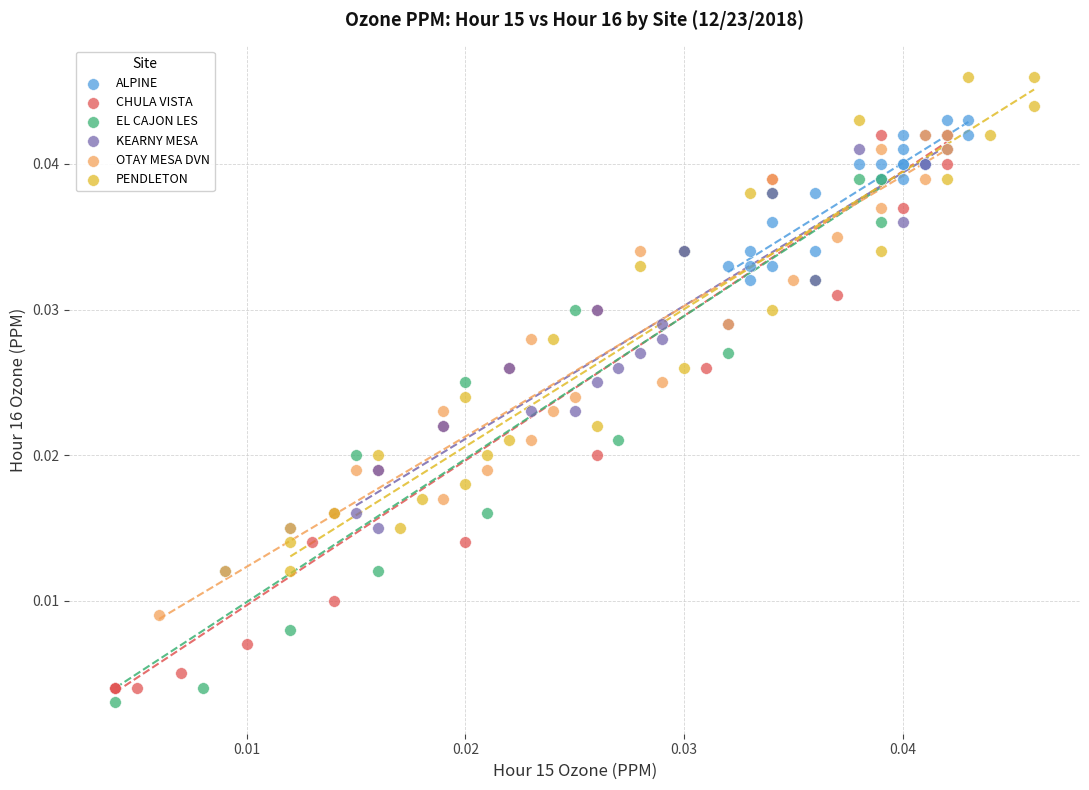

What are all the series names shown in the legend?

ALPINE, CHULA VISTA, EL CAJON LES, KEARNY MESA, OTAY MESA DVN, PENDLETON